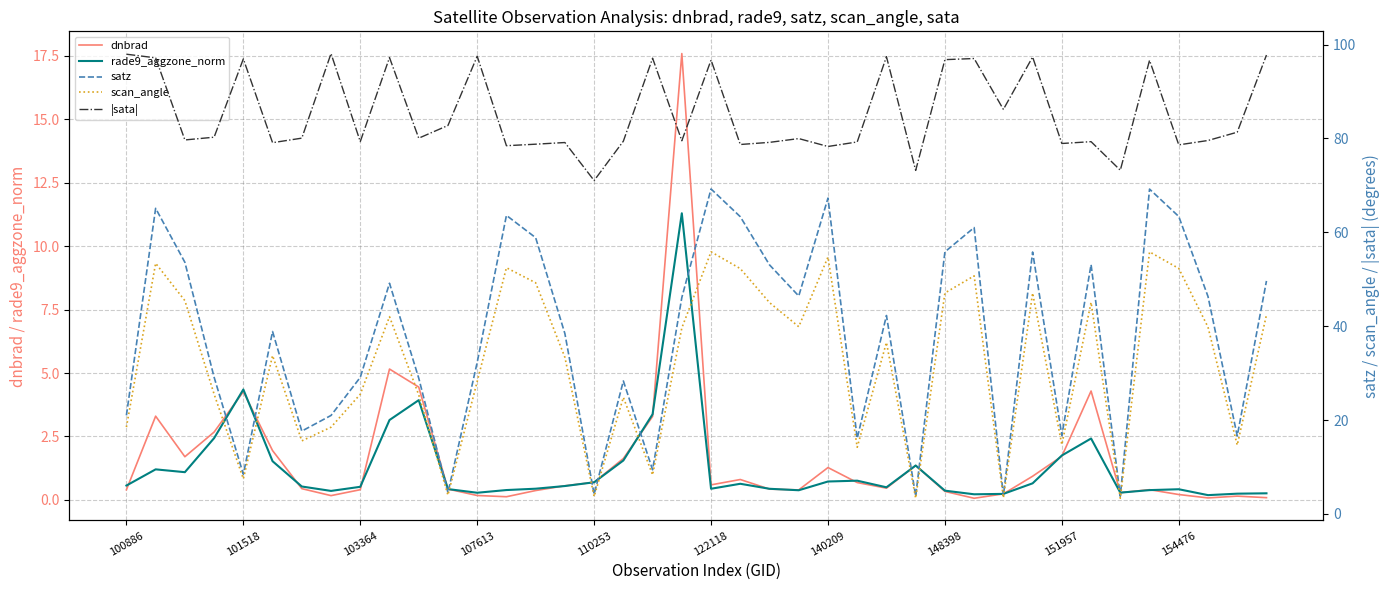

Reading left to right, list all the values displayed in this chart.

dnbrad: 0.4	3.3	1.7	2.7	4.3	1.9	0.4	0.2	0.4	5.2	4.4	0.4	0.2	0.1	0.4	0.6	0.7	1.6	3.3	17.6	0.6	0.8	0.4	0.4	1.3	0.7	0.5	1.4	0.3	0.1	0.2	0.9	1.7	4.3	0.3	0.4	0.2	0.1	0.2	0.1
rade9_aggzone_norm: 0.6	1.2	1.1	2.4	4.4	1.5	0.5	0.4	0.5	3.1	3.9	0.4	0.3	0.4	0.4	0.5	0.7	1.6	3.4	11.3	0.4	0.6	0.4	0.4	0.7	0.8	0.5	1.4	0.4	0.2	0.2	0.7	1.8	2.4	0.3	0.4	0.4	0.2	0.2	0.3
satz: 21.0	65.1	53.6	29.1	8.5	38.9	17.6	21.0	29.1	49.1	28.9	4.5	32.3	63.6	58.9	38.4	4.2	28.3	9.4	46.1	69.2	63.3	53.1	46.4	67.3	16.1	42.3	3.8	55.8	61.0	3.9	55.8	16.7	53.1	3.8	69.2	63.4	46.3	16.6	49.6
scan_angle: 18.5	53.4	45.4	25.5	7.5	33.7	15.6	18.5	25.5	42.0	25.4	4.0	28.2	52.5	49.2	33.4	3.7	24.8	8.3	39.6	55.8	52.3	45.0	39.9	54.7	14.2	36.5	3.4	47.1	50.7	3.4	47.0	14.8	45.1	3.3	55.8	52.3	39.8	14.7	42.4
|sata|: 97.9	97.2	79.7	80.3	96.9	79.1	80.1	98.1	79.3	97.2	80.1	82.8	97.5	78.5	78.8	79.1	71.0	79.4	97.1	79.5	96.7	78.7	79.2	80.0	78.3	79.3	97.4	73.2	96.8	97.0	86.2	97.4	78.9	79.3	73.2	96.6	78.6	79.6	81.3	97.8